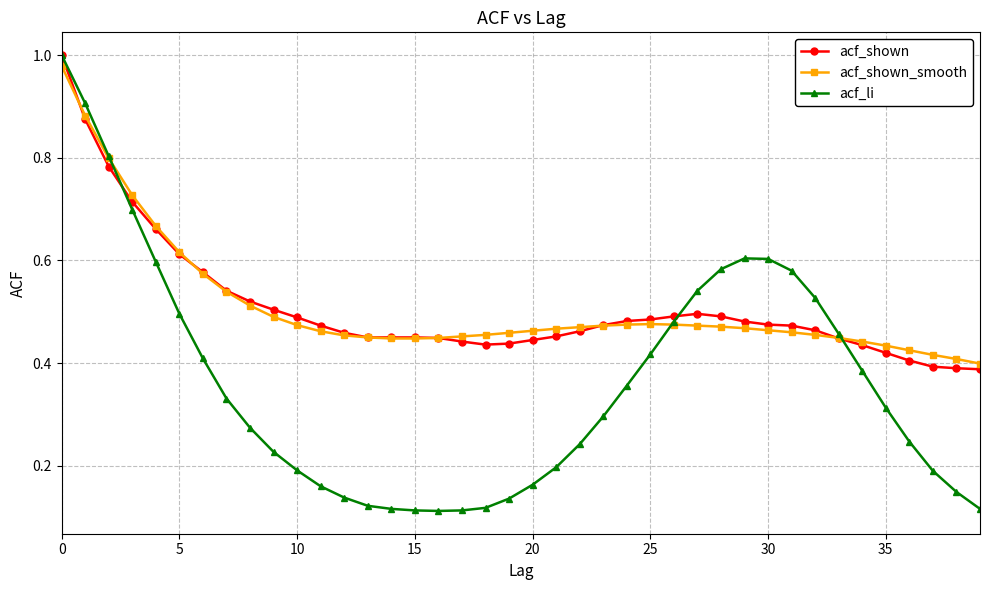

Which series has the largest range (max minus min)?

acf_li